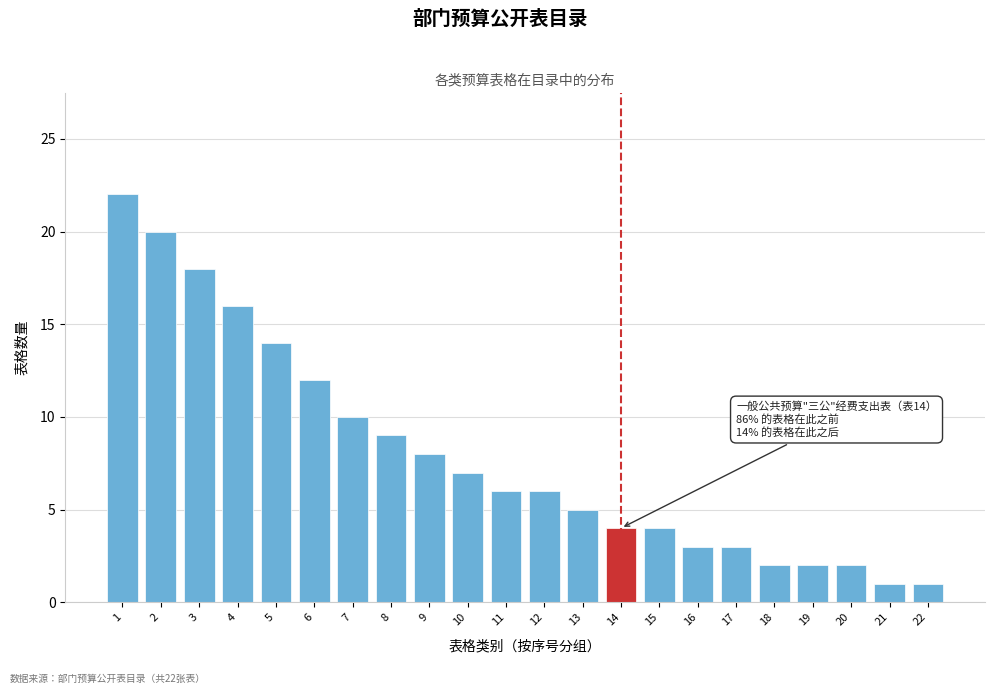

Reading left to right, transcribe all the data shown in this chart.

1=22	2=20	3=18	4=16	5=14	6=12	7=10	8=9	9=8	10=7	11=6	12=6	13=5	14=4	15=4	16=3	17=3	18=2	19=2	20=2	21=1	22=1